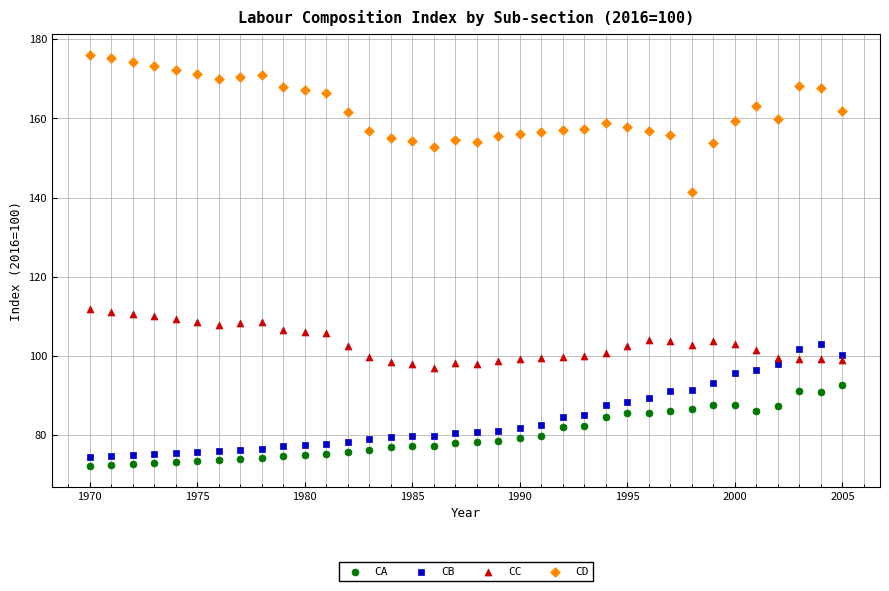

Which series has the widest spread of Y values?

CD